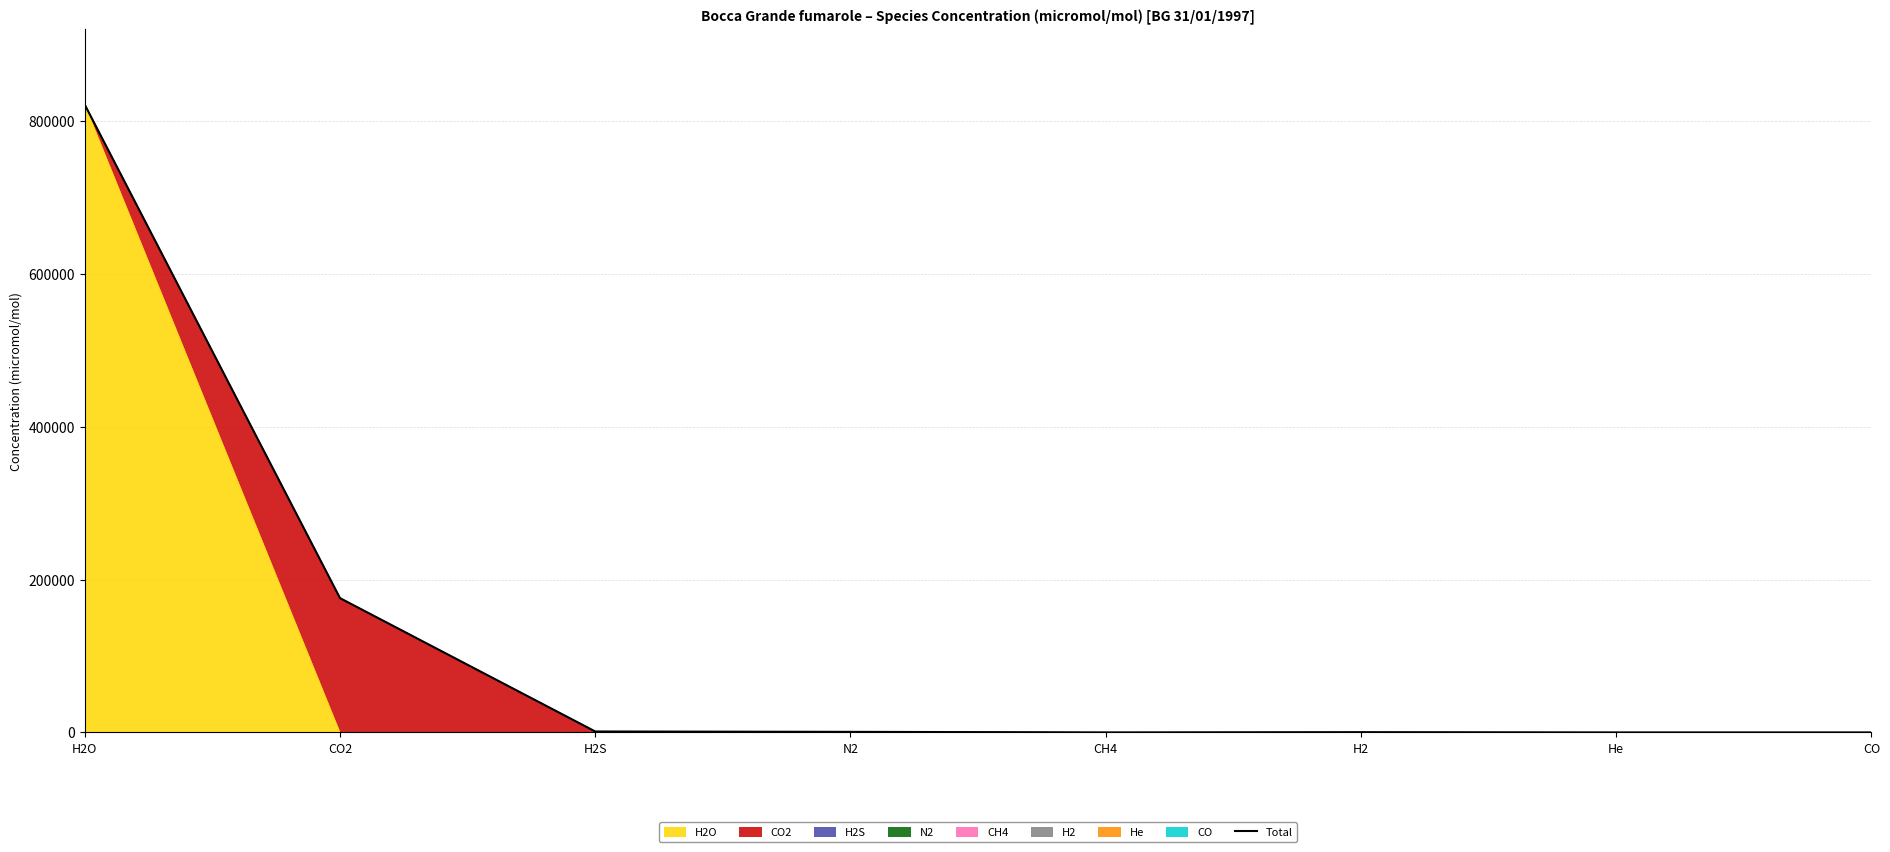

Which has a higher value, H2S or CO2?

CO2